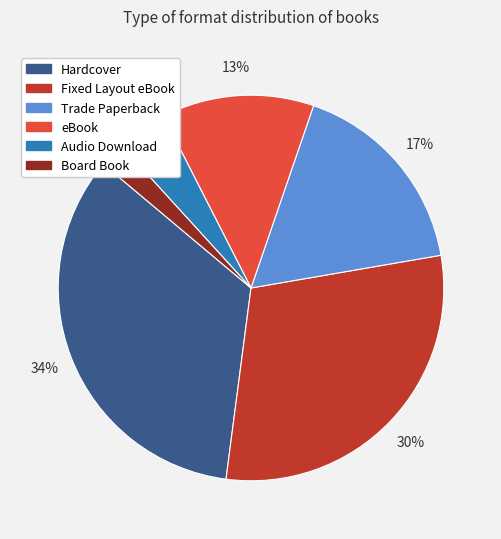

To the nearest percent, what is the average slice percentage?

17%